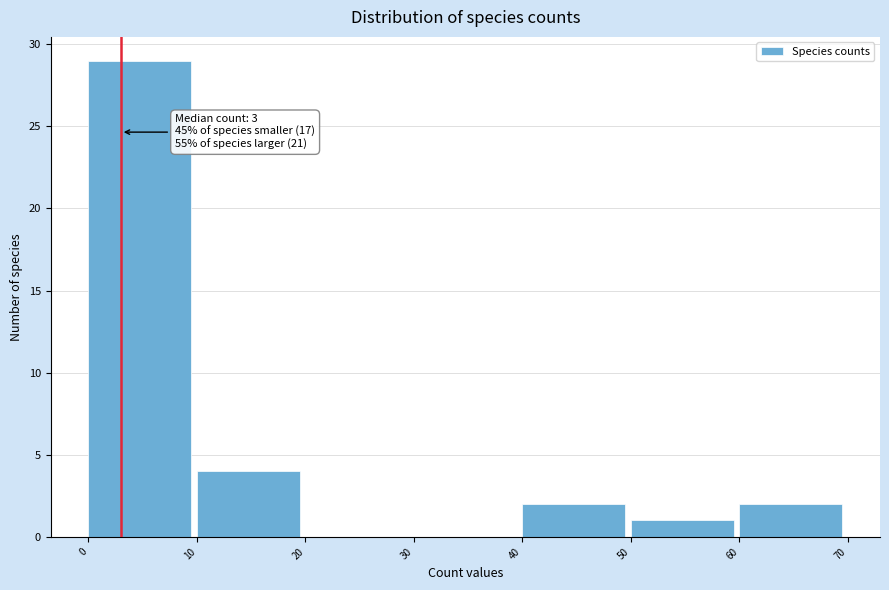

Which range on the x-axis has the tallest bar?

0 to 10